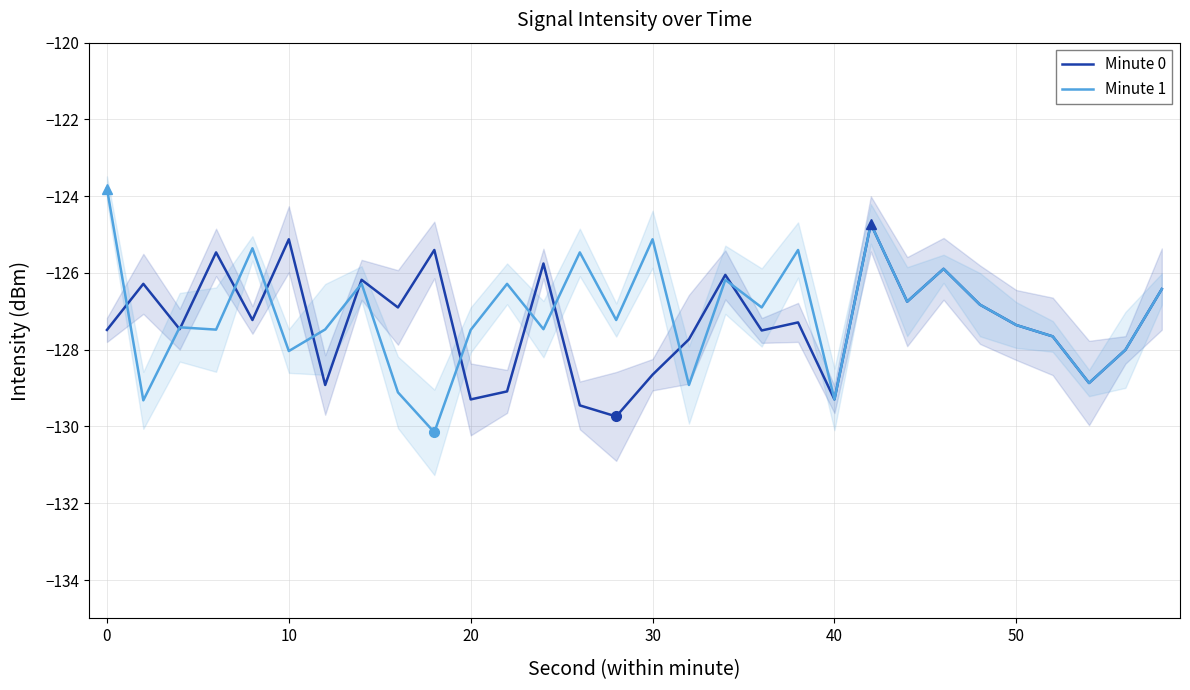

What is the value of the Minute 1 point at the 2nd from the left?

-129.3